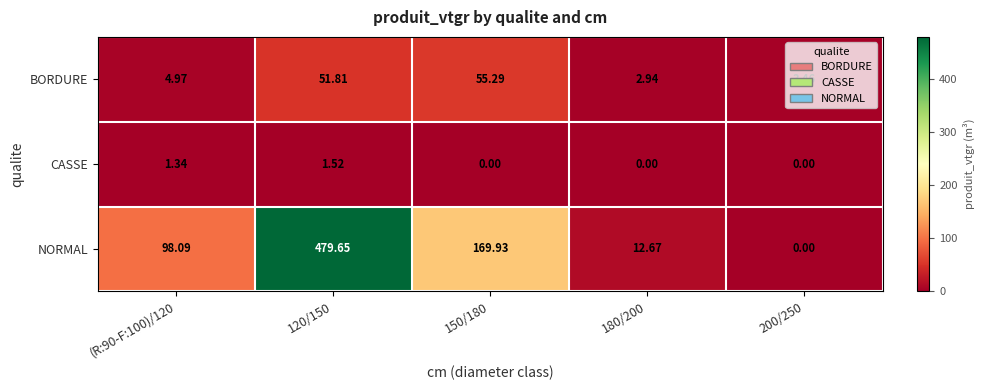

How many values in the NORMAL series exceed 98?

3